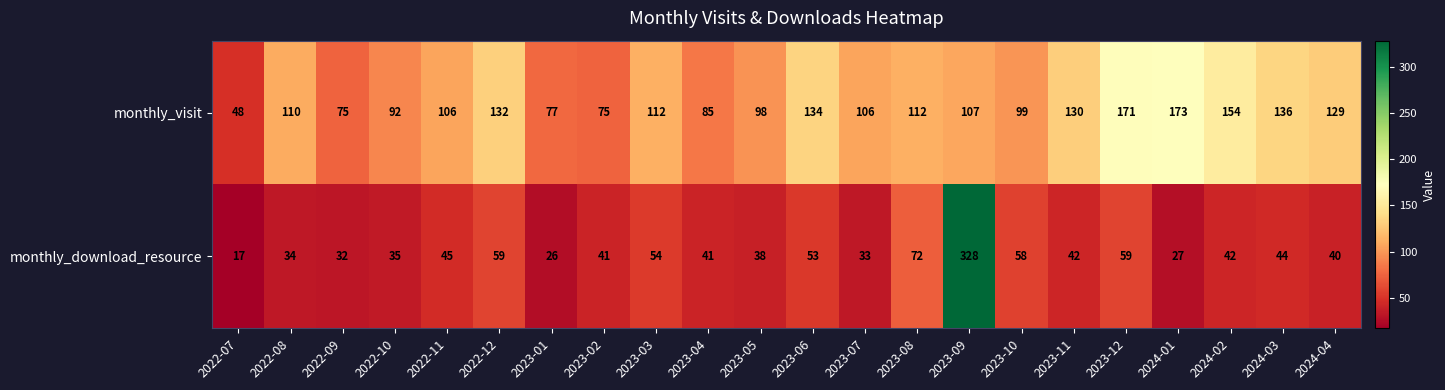

Which series has the largest total across all categories?

monthly_visit